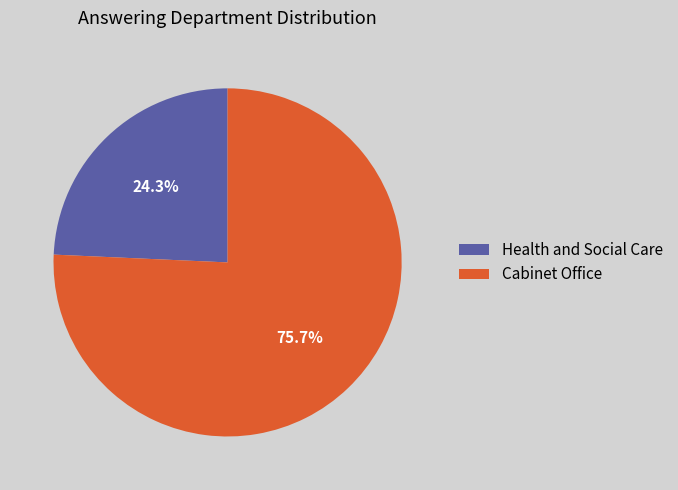

Combined, do Health and Social Care and Cabinet Office account for over 50%?

Yes